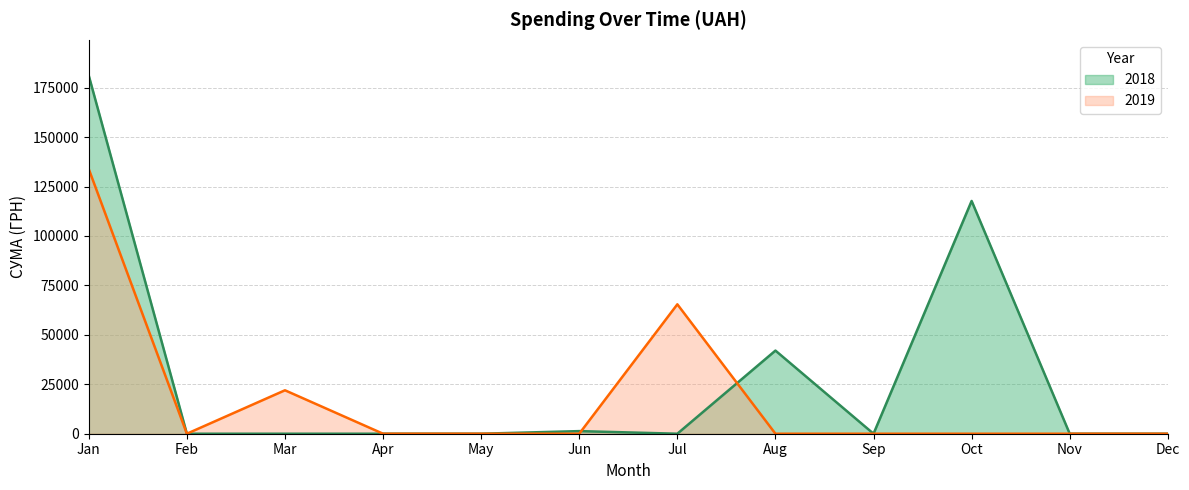

The value of 2019 at 7 is 1753.2. True or false?

False